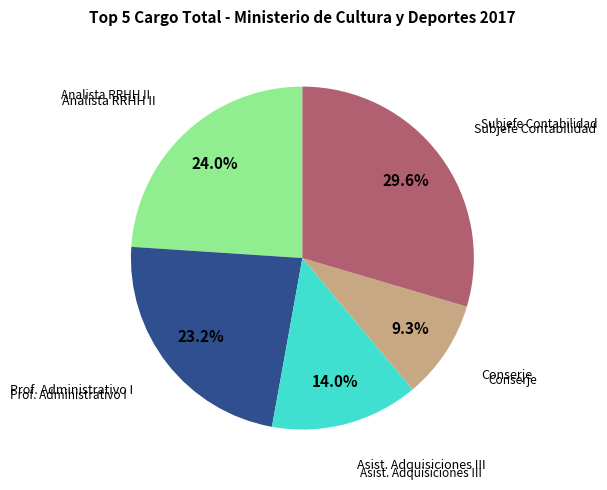

Is there a majority slice in this chart?

No